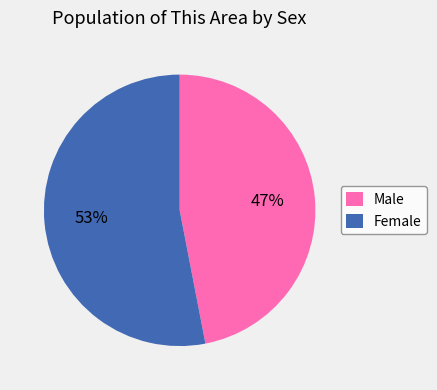

Which has a higher value, Male or Female?

Female